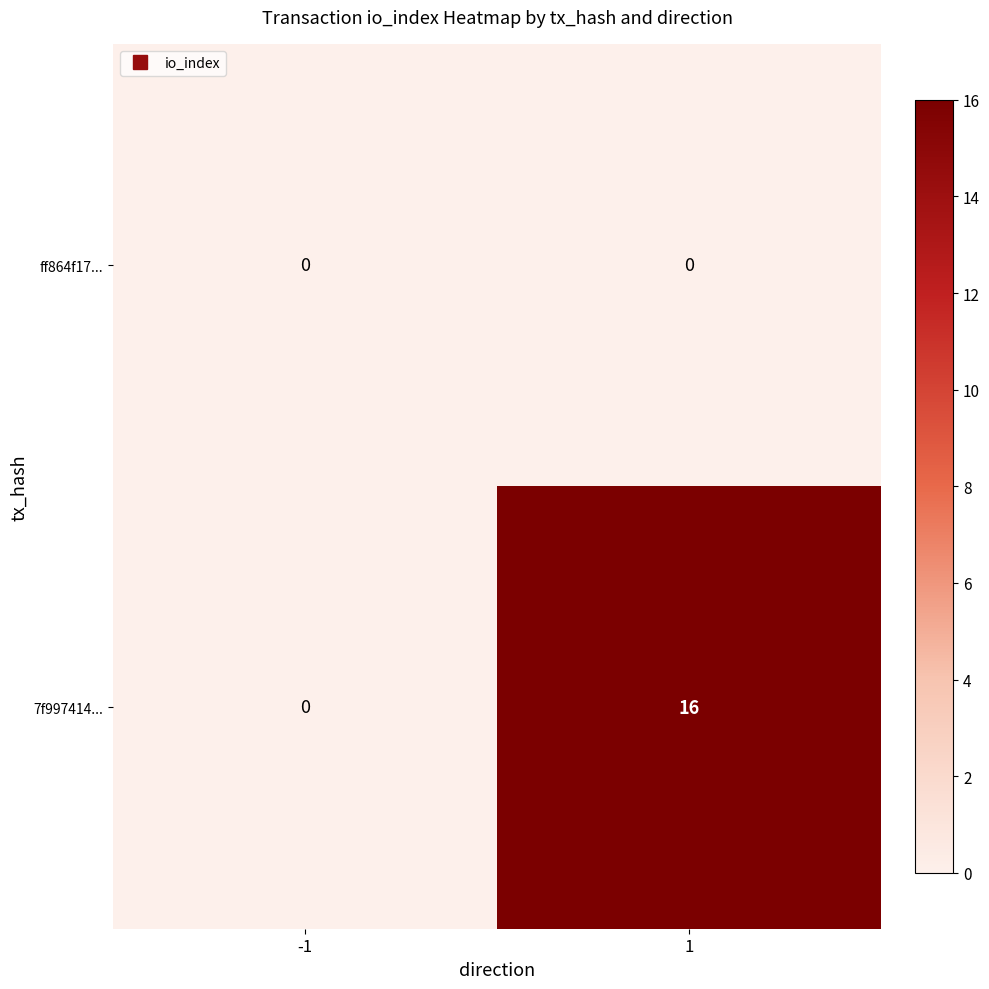

Reading left to right, transcribe all the data shown in this chart.

ff864f17...: 0	0
7f997414...: 0	16